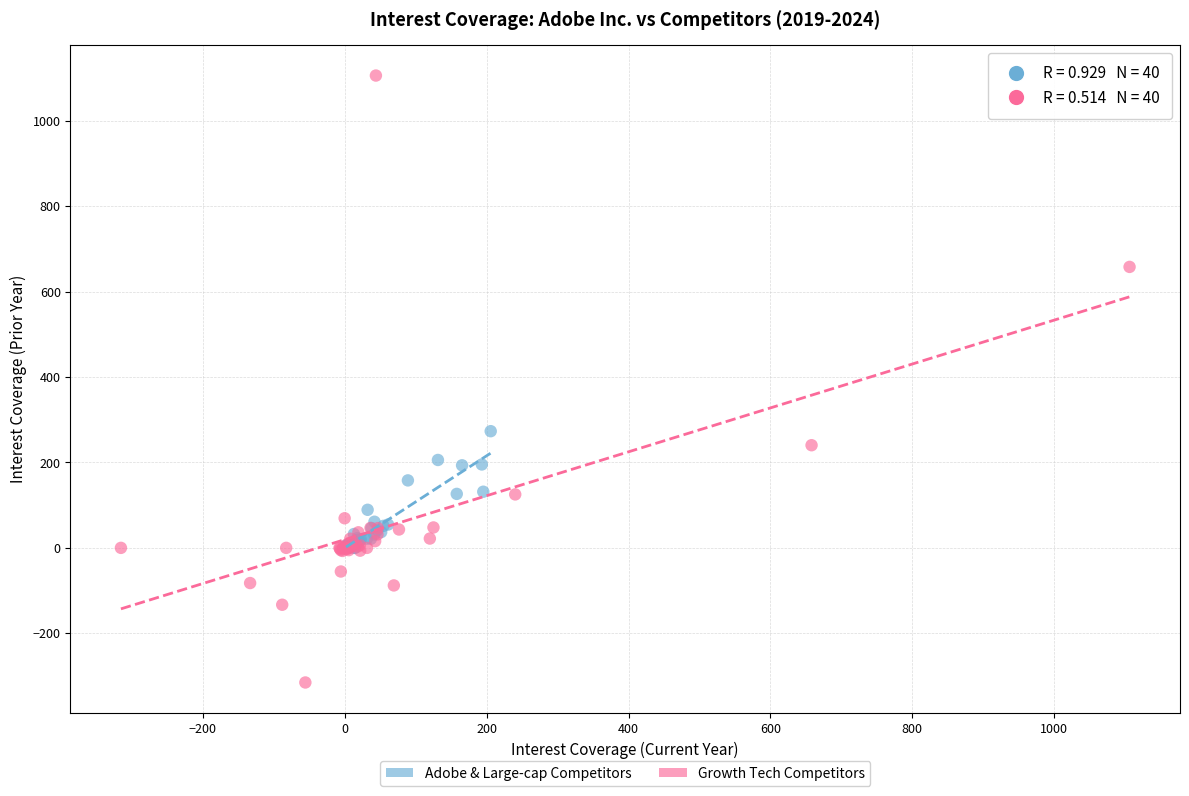

Which series has the widest spread of Y values?

Growth Tech Competitors